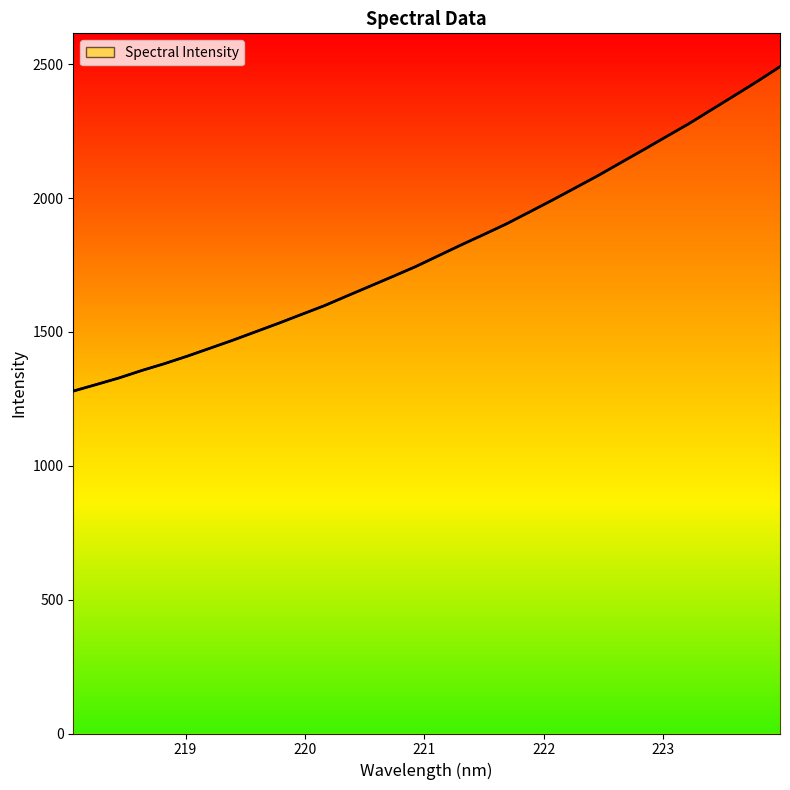

Reading left to right, transcribe all the data shown in this chart.

218.0596=1279.1	218.2508=1303.4	218.442=1328.1	218.6332=1356.0	218.8244=1381.7	219.0156=1409.7	219.2067=1439.5	219.3979=1469.4	219.589=1501.0	219.7801=1532.5	219.9712=1565.4	220.1623=1598.0	220.3533=1634.5	220.5444=1670.8	220.7354=1707.0	220.9264=1743.9	221.1174=1784.4	221.3083=1825.0	221.4993=1864.1	221.6902=1904.1	221.8812=1948.0	222.0721=1992.2	222.263=2037.8	222.4538=2083.5	222.6447=2131.9	222.8355=2180.2	223.0264=2229.3	223.2172=2278.0	223.408=2330.6	223.5987=2382.9	223.7895=2435.8	223.9802=2491.0